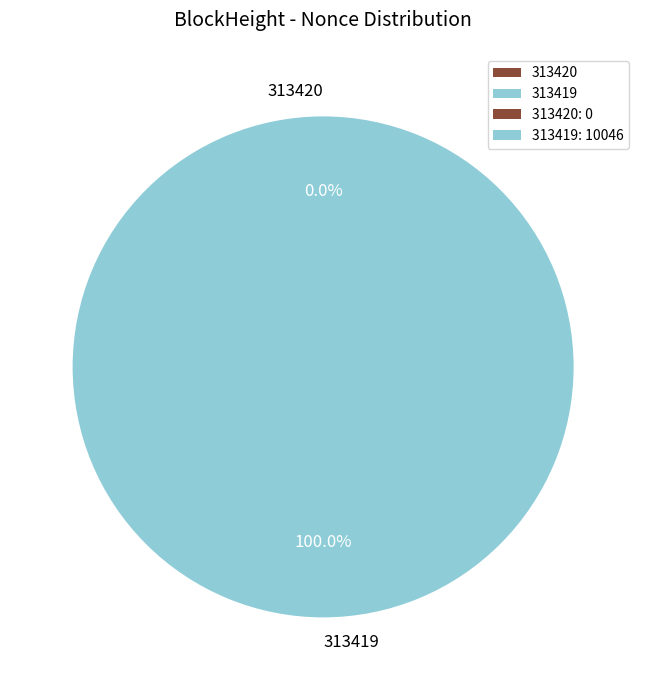

To the nearest percent, what is the difference between the largest and smallest slice percentages?

100%